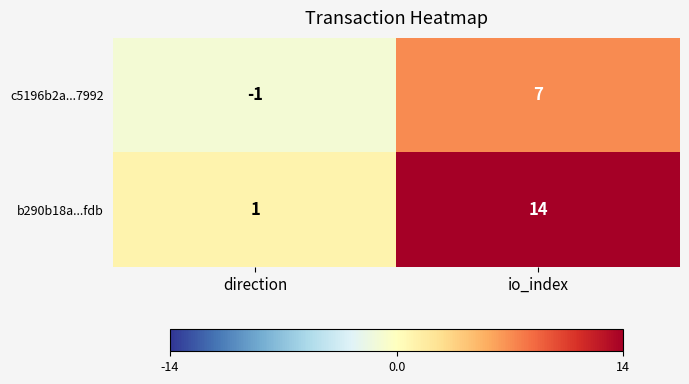

Where is b290b18a...fdb nearest to the value 7?

direction